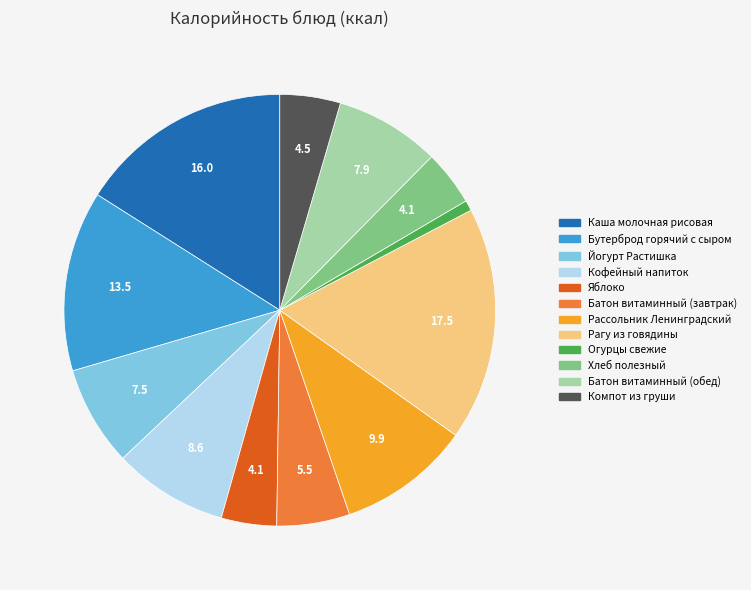

What is the smallest slice in the pie chart?

Огурцы свежие